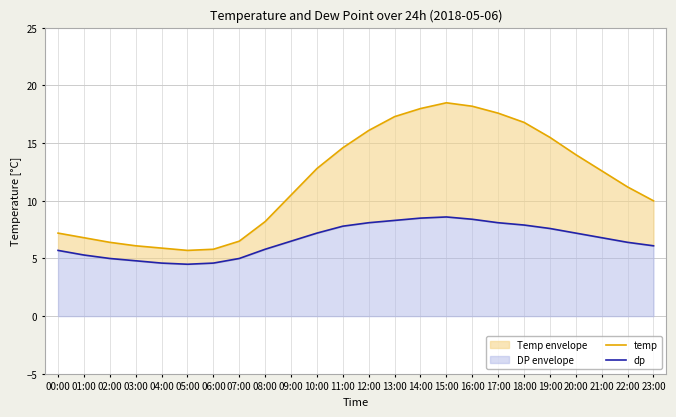

Is the value of temp at 22:00 greater than the value of dp at 23:00?

Yes